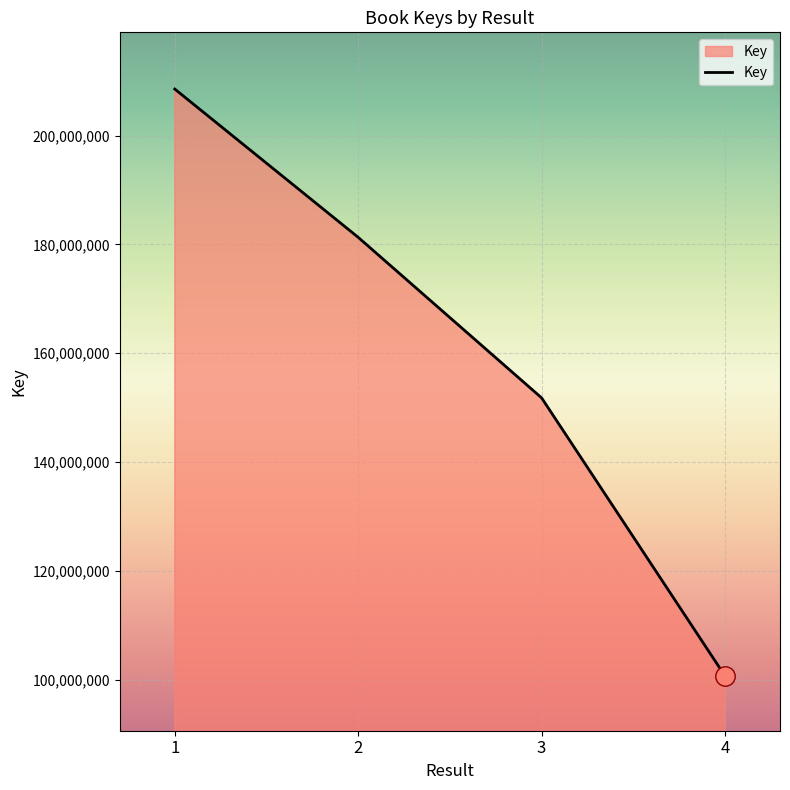

Between 3 and 1, which is larger?

1